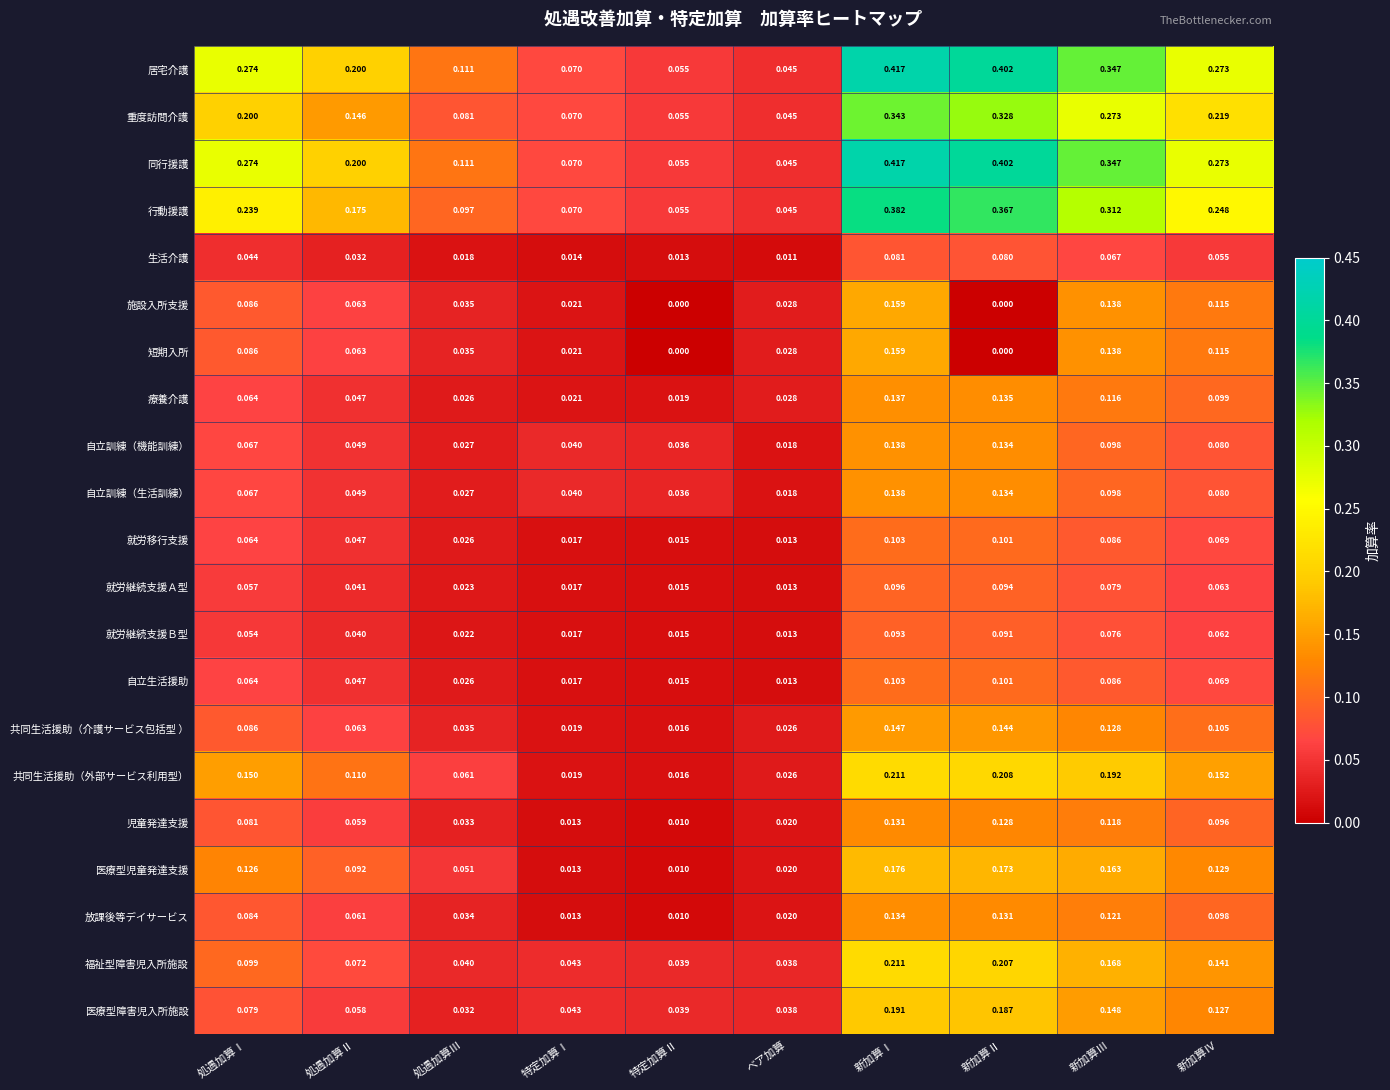

Which category has the highest value in the 就労継続支援Ａ型 series?

新加算Ⅰ